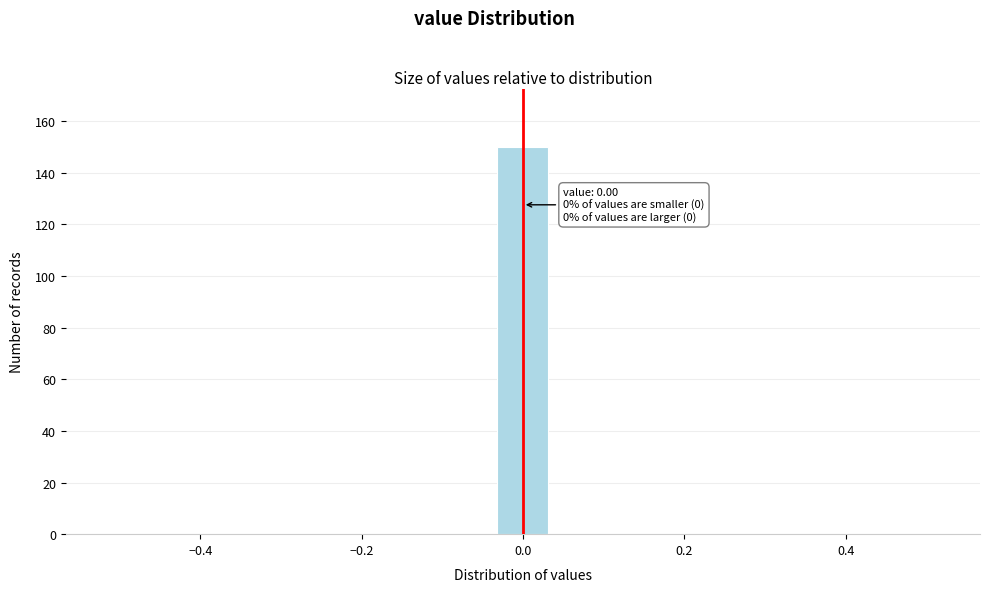

Read against the x-axis, roughly where is the centre of the tallest bar?

0.00